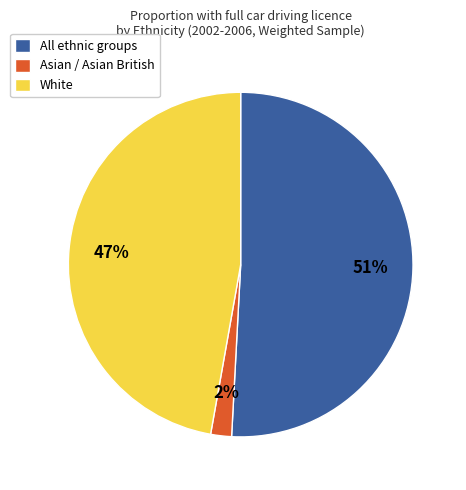

What is the ratio of the value at White to the value at All ethnic groups?

0.9